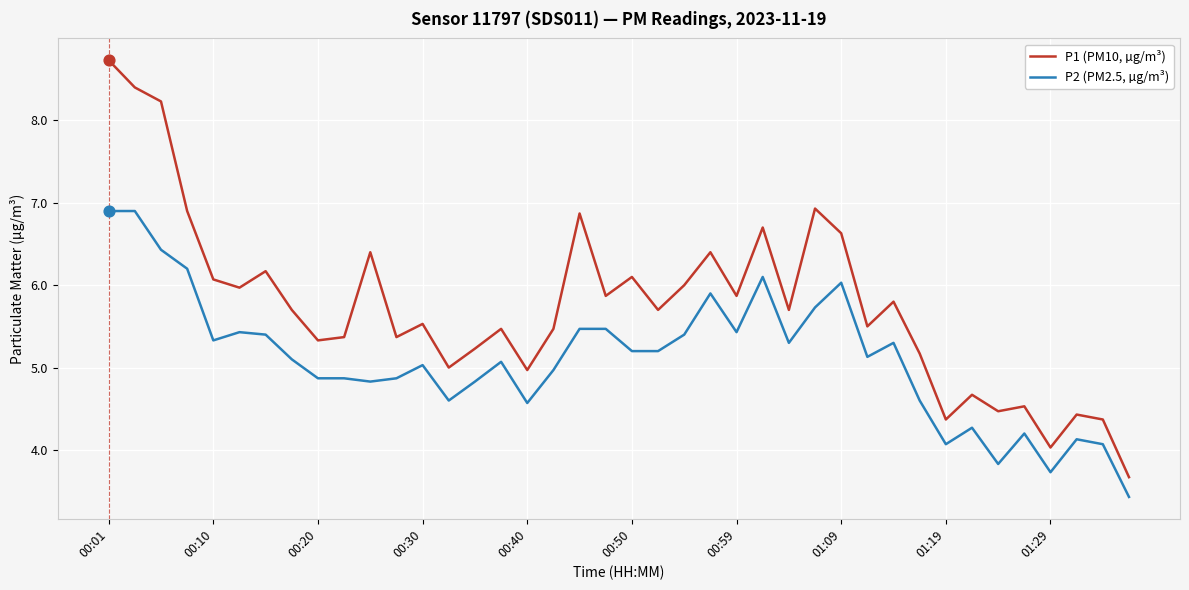

Which series has the widest spread of values?

P1 (PM10, µg/m³)